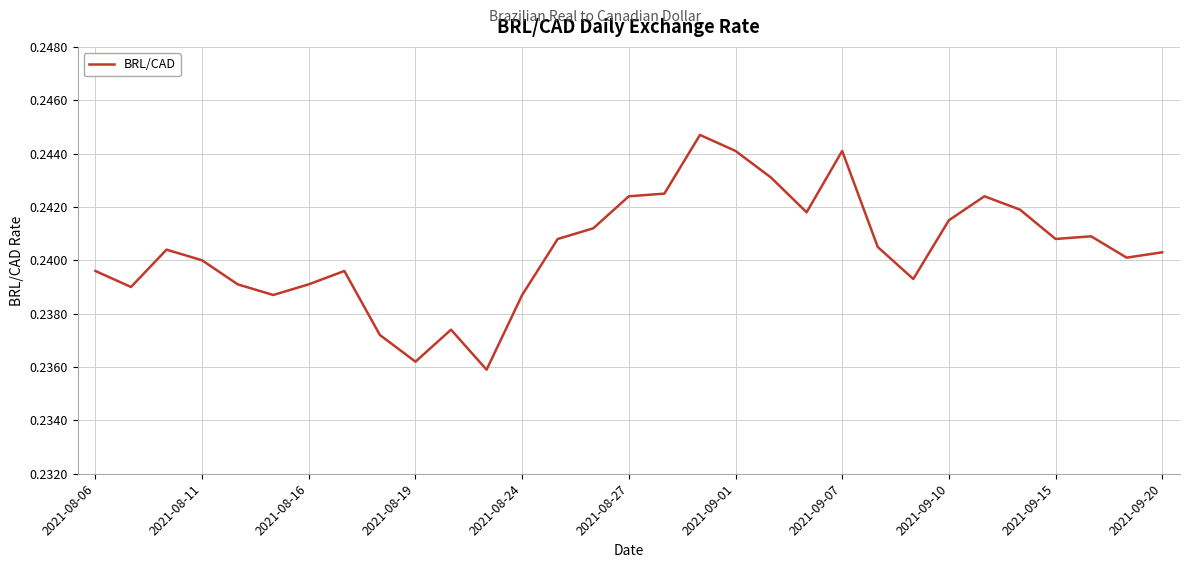

Is this an area chart (filled region under the line)?

No